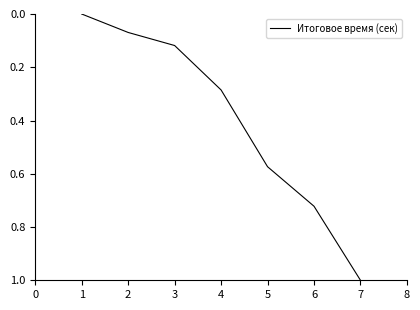

How many values are above zero?

6